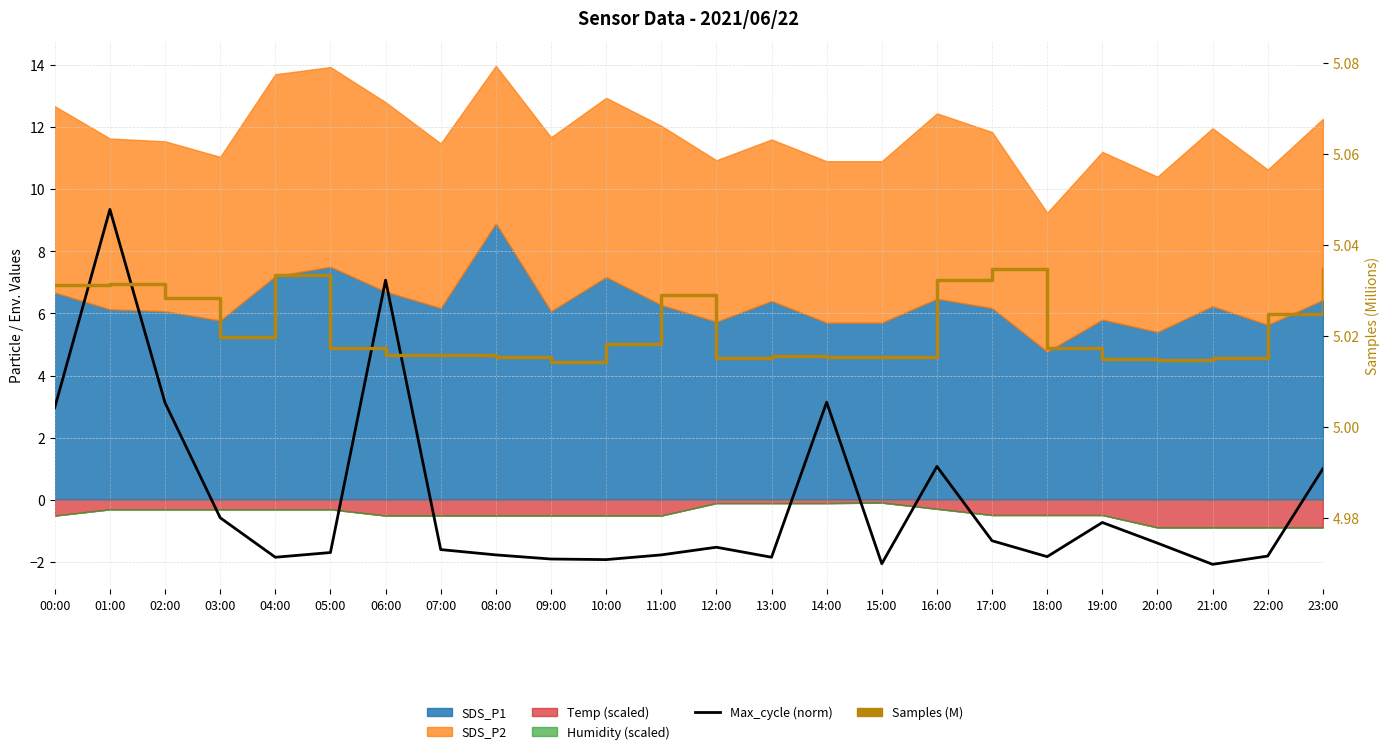

What is the sum of all Samples (M) values?

120.5